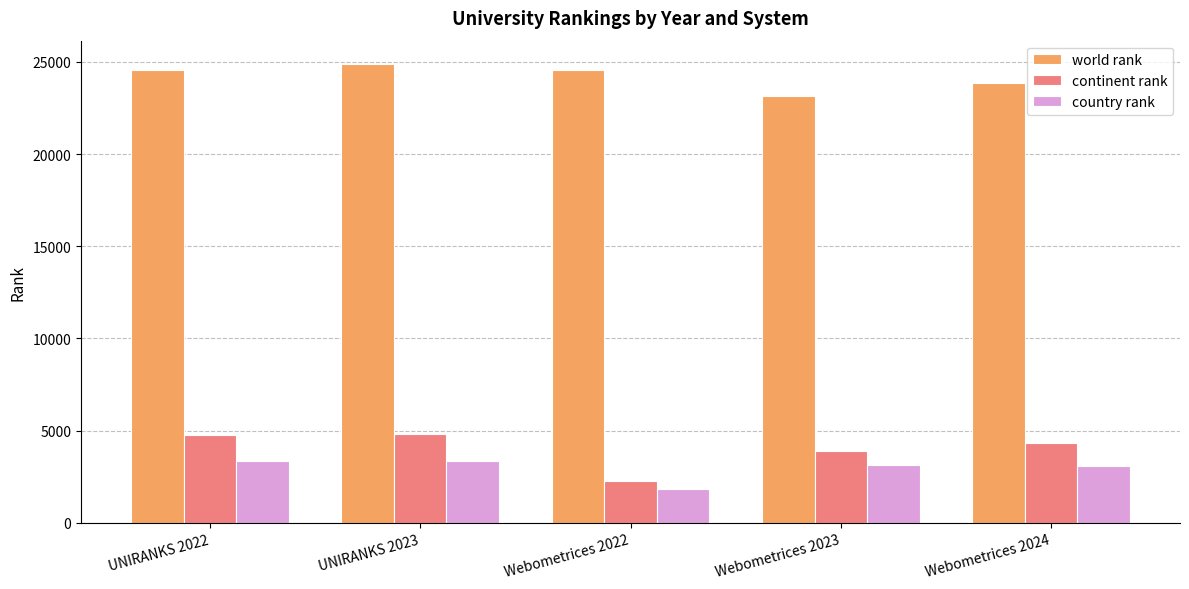

What is the sum of the country rank values at UNIRANKS 2023 and Webometrices 2022?

5185